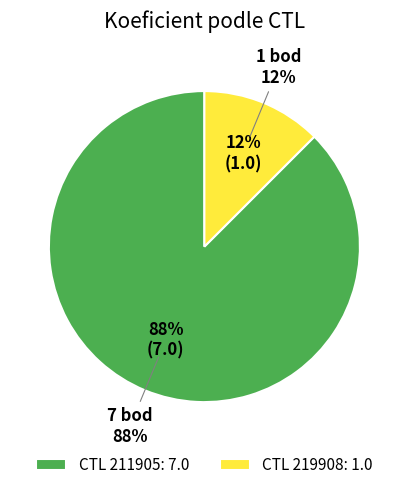

To the nearest percent, what portion does 219908 represent?

12%